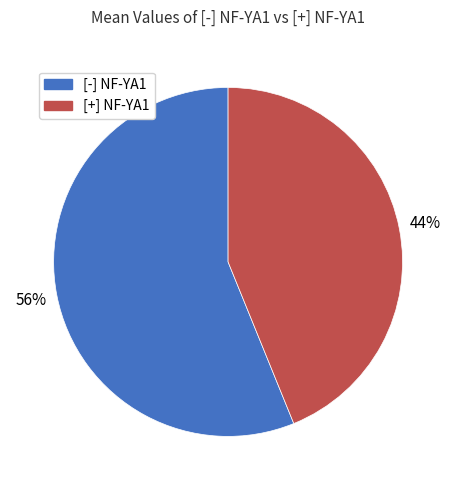

True or false: [+] NF-YA1 accounts for 44% of the total.

True